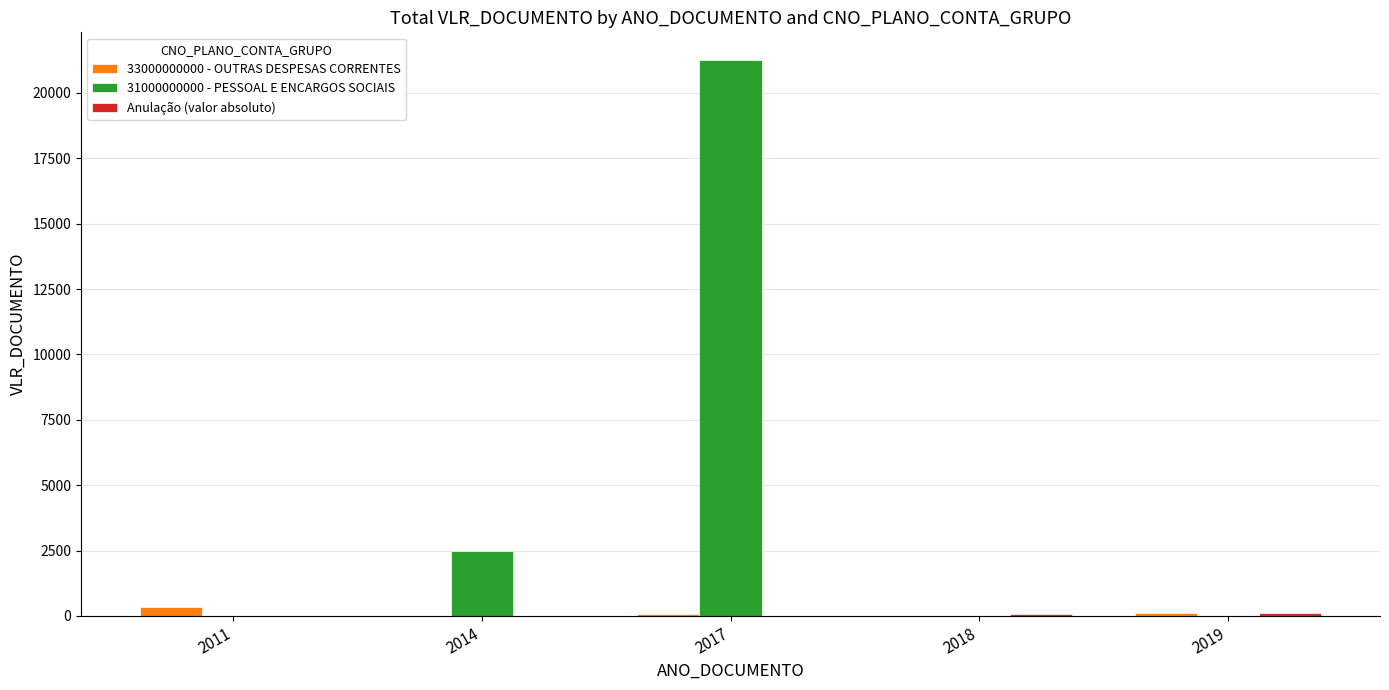

The value of 31000000000 - PESSOAL E ENCARGOS SOCIAIS at 2011 is 8830.0. True or false?

False